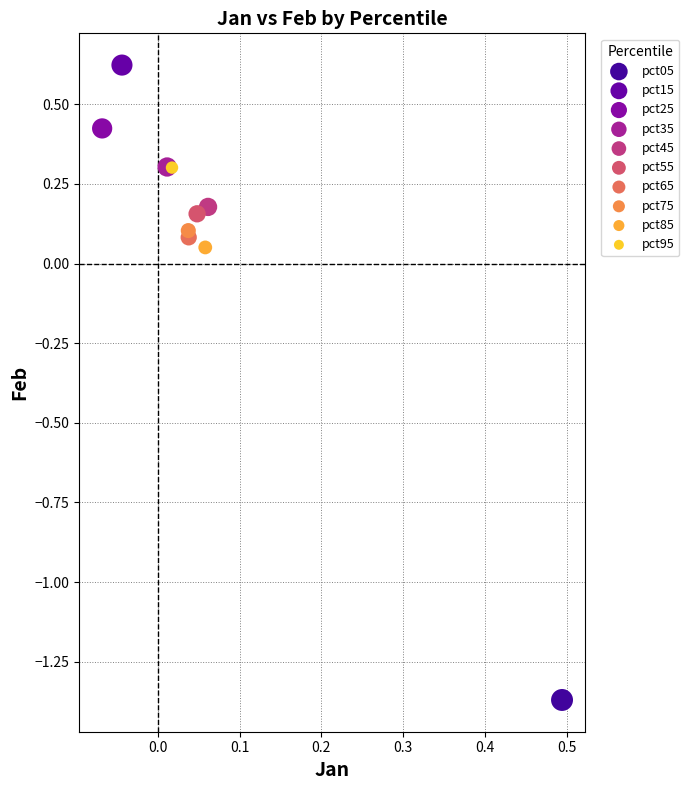

What are all the series names shown in the legend?

pct05, pct15, pct25, pct35, pct45, pct55, pct65, pct75, pct85, pct95